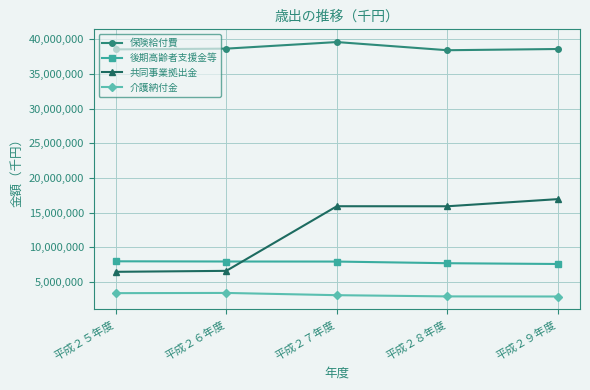

True or false: 共同事業拠出金 has a value of 6471255 at 平成２５年度.

True